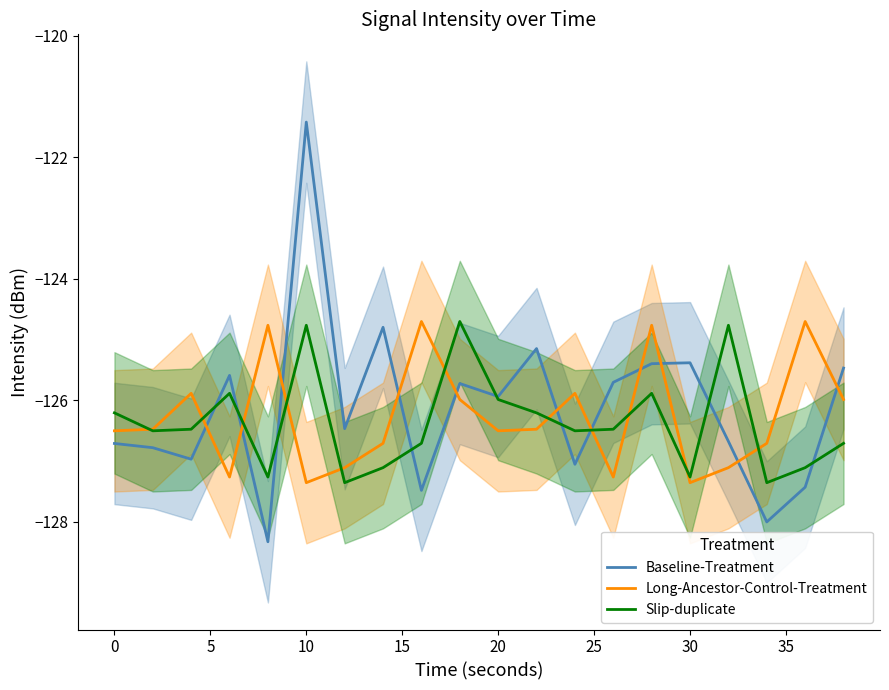

How many intersections are there between Long-Ancestor-Control-Treatment and Baseline-Treatment?

11